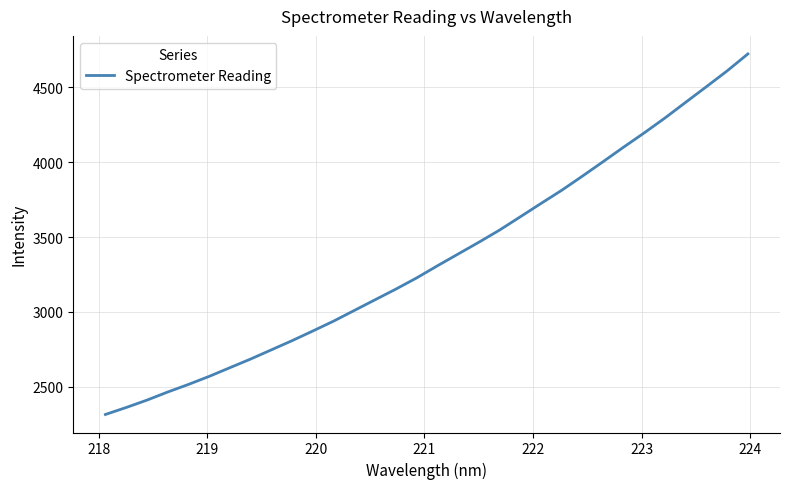

What is the greatest value displayed?

4724.4